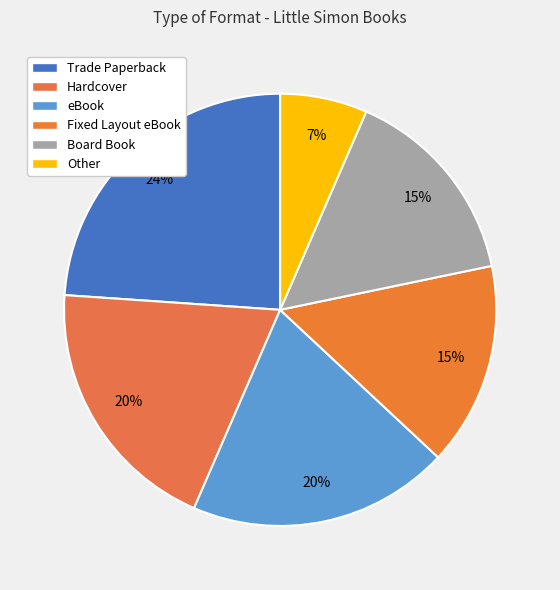

To the nearest percent, what is the difference between the largest and smallest slice percentages?

17%